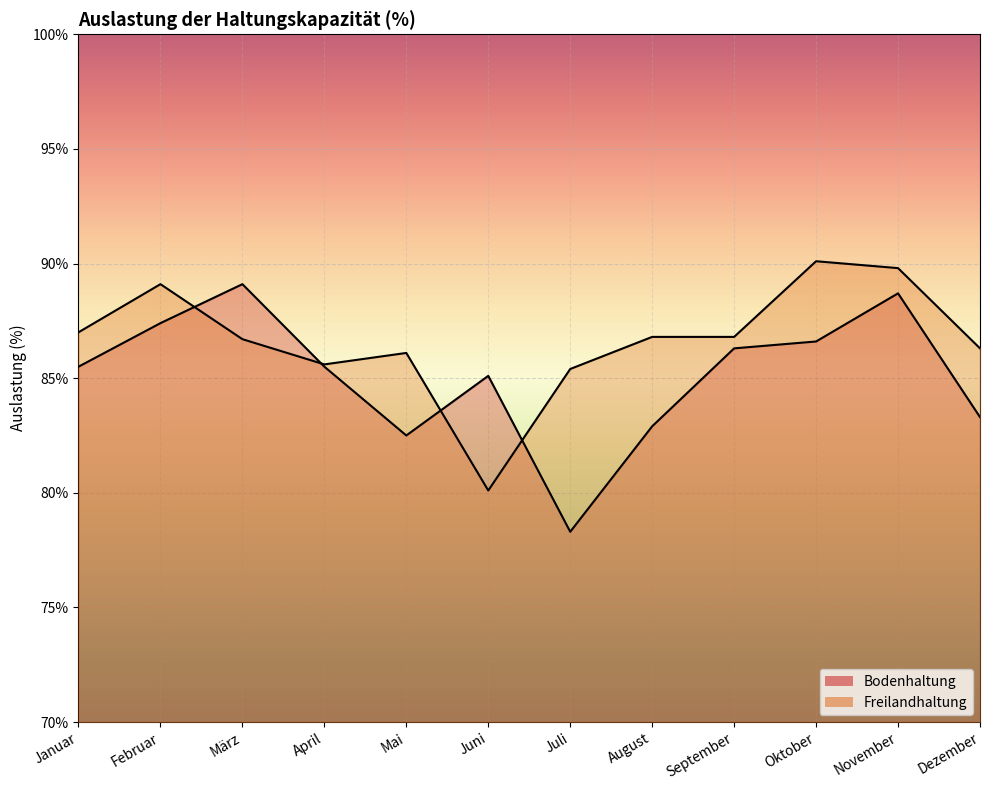

What is the average value of the Freilandhaltung series?

86.6